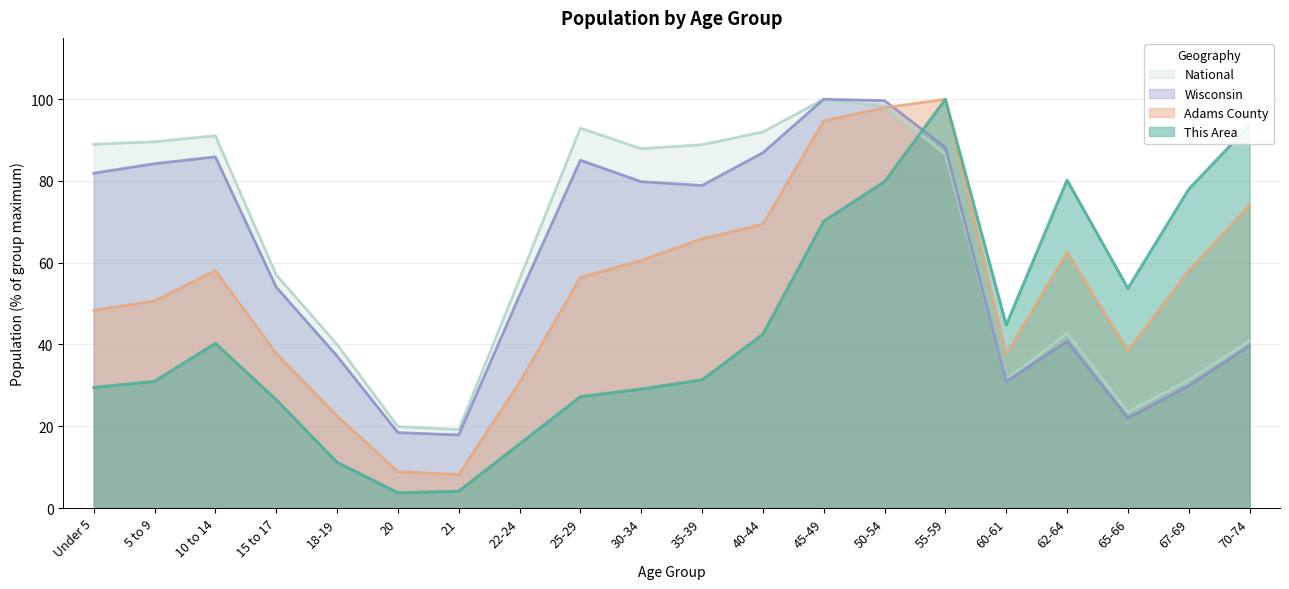

Which series has the largest total across all categories?

National